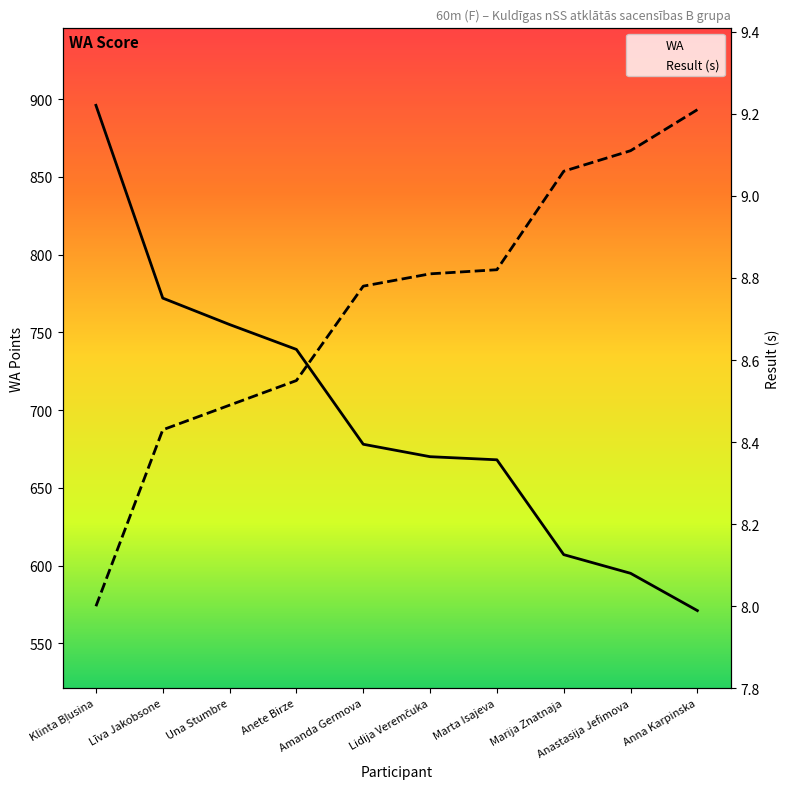

The value of Result at Lidija Veremčuka is 8.8. True or false?

True